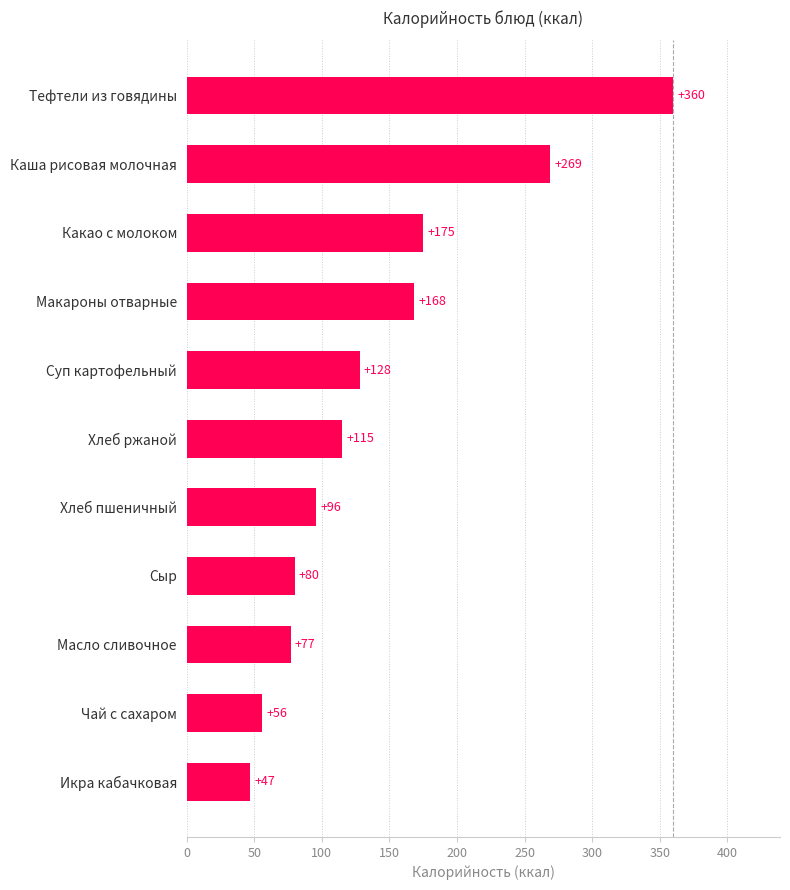

How many values are below 115?

5